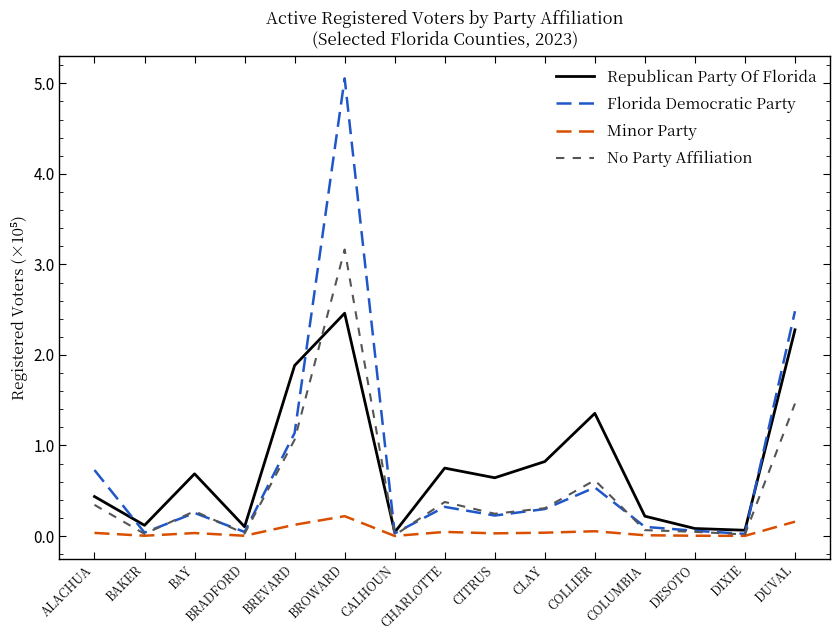

What is the difference between the maximum and minimum values in the Florida Democratic Party series?

5.0